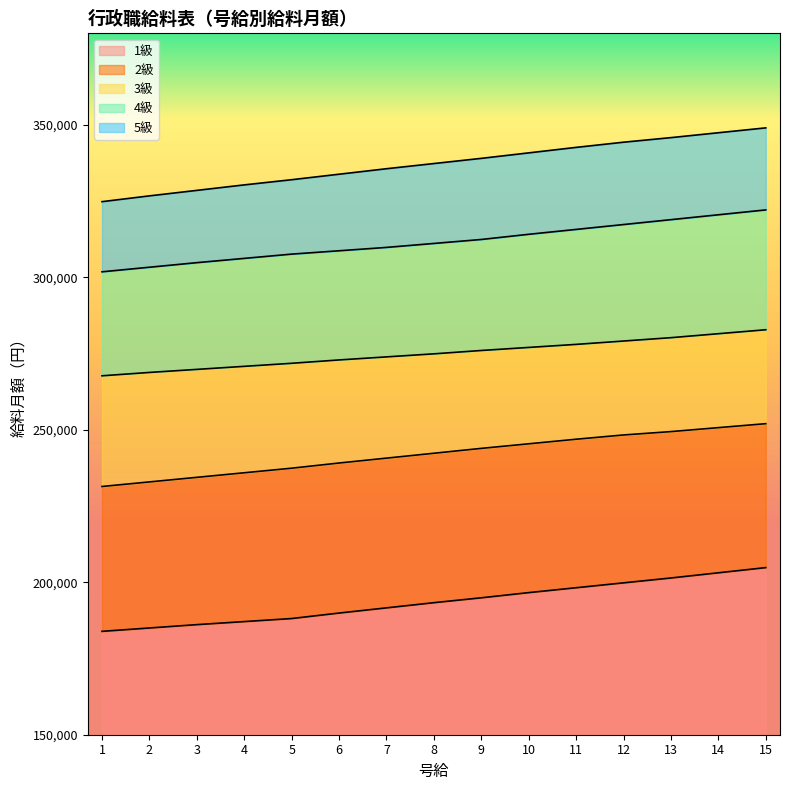

True or false: 5級 and 3級 cross at least once.

False